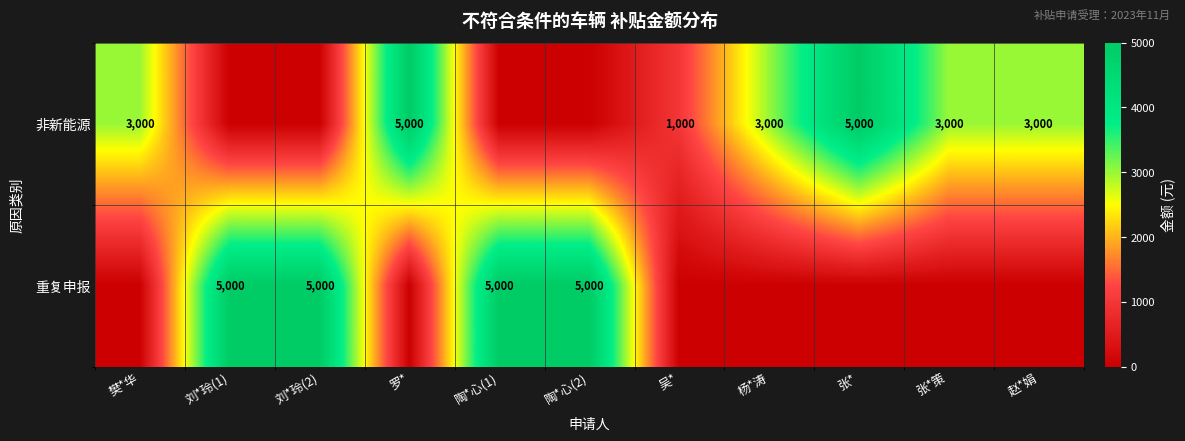

What is the sum of the 非新能源 values at 杨*涛 and 赵*娟?

6000